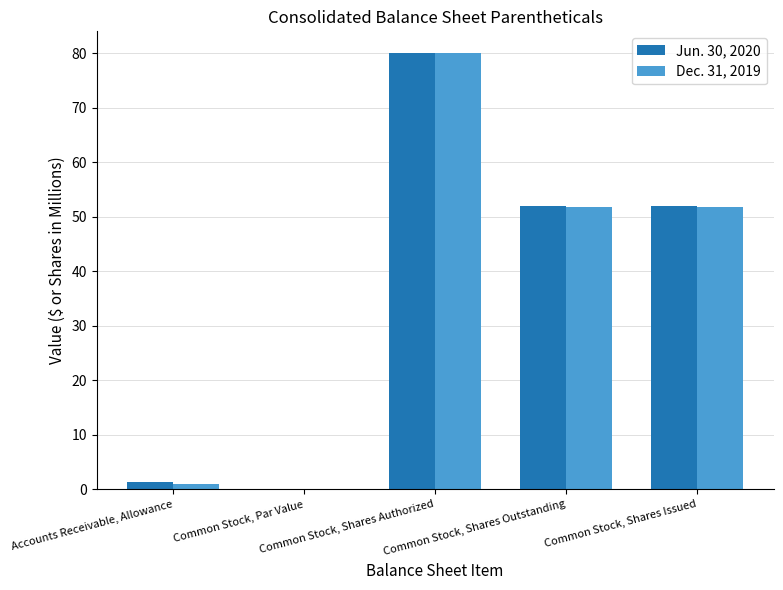

What is the maximum value shown in the chart?

80.0